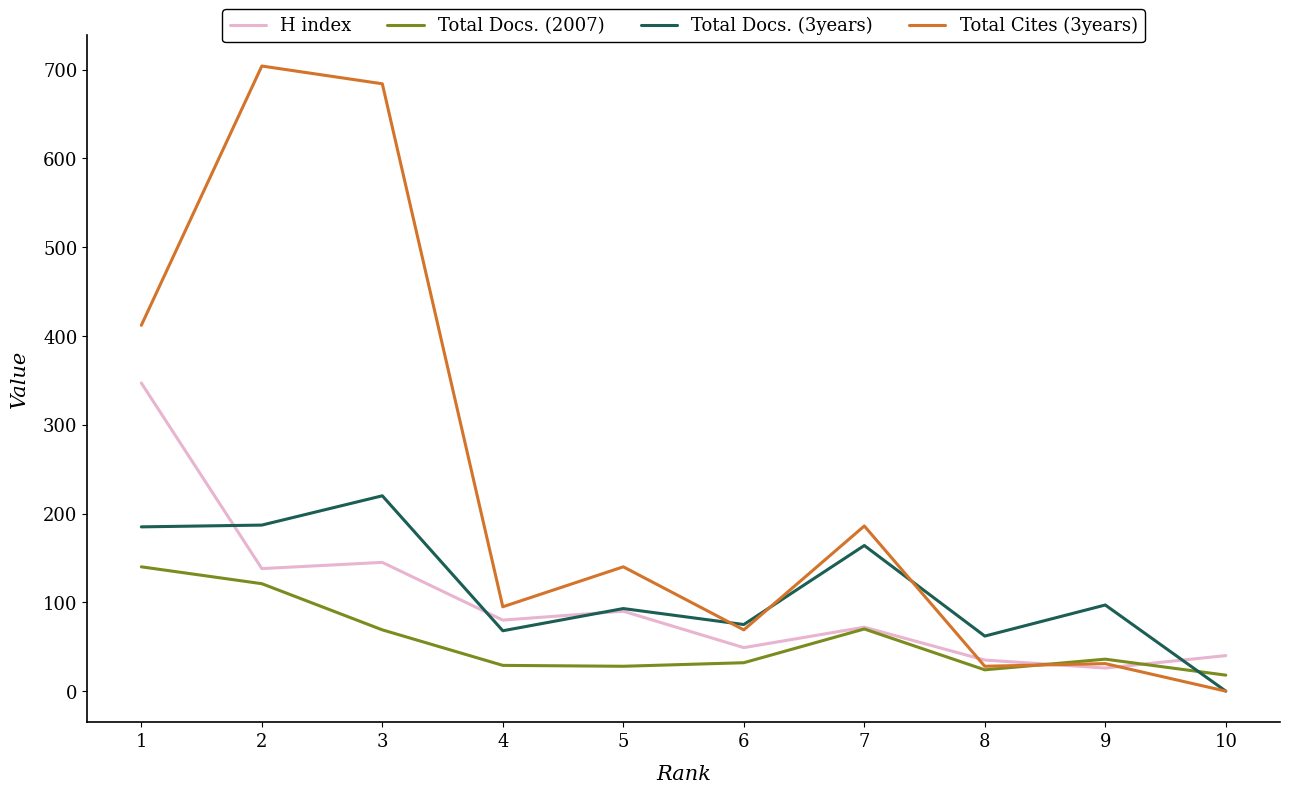

How many values in Total Cites (3years) are above zero?

9